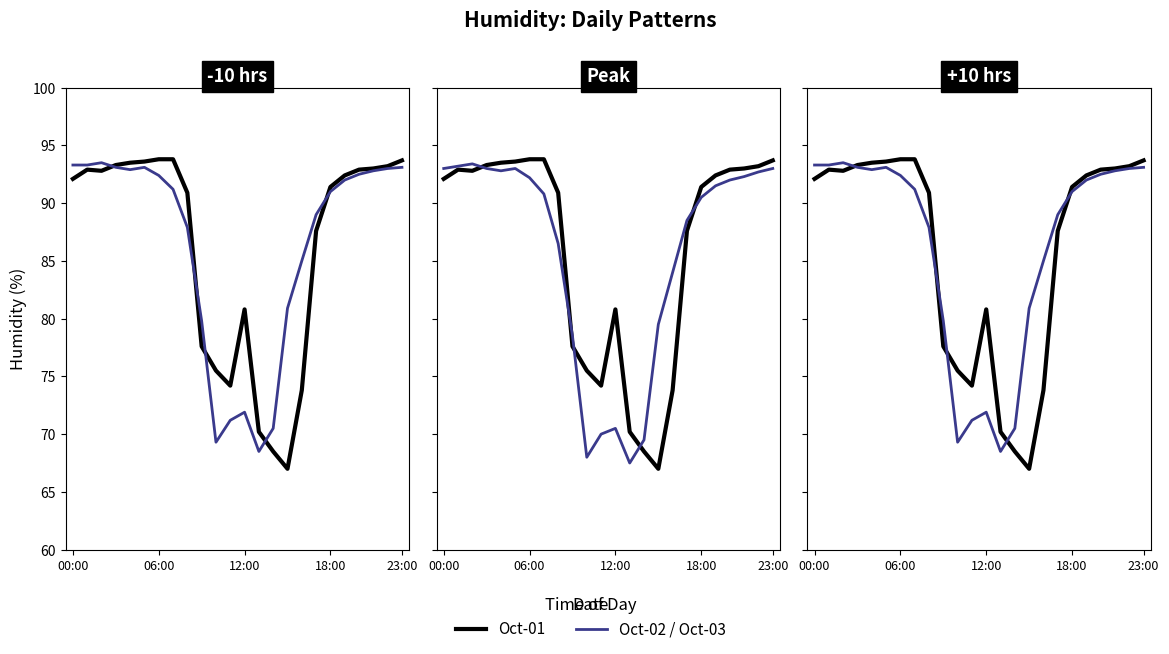

List the series in order of their peak value, lowest first.

Oct-03, Oct-02, Oct-01